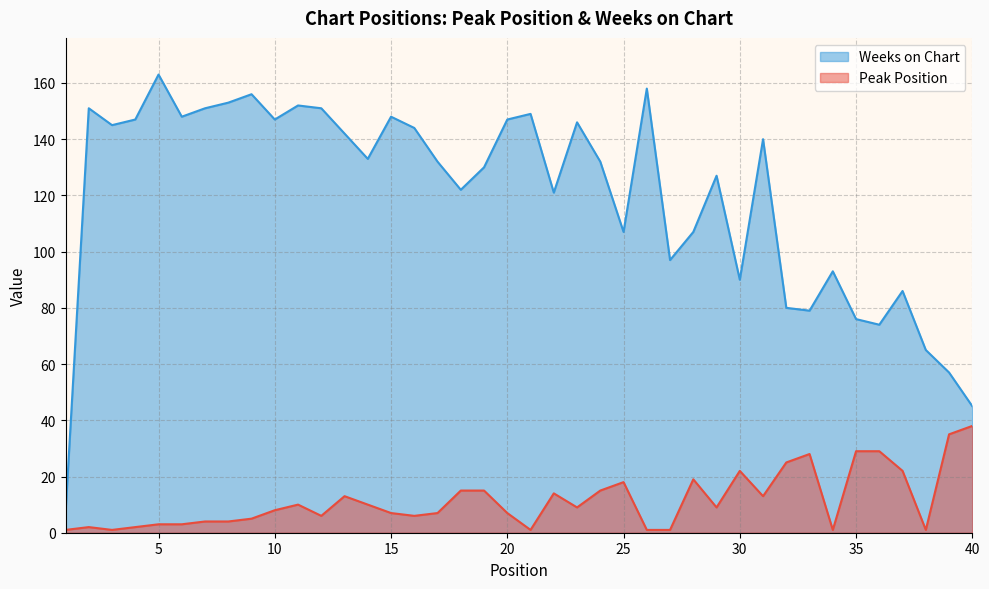

What is the value of the Peak Position point at the 16th from the left?

6